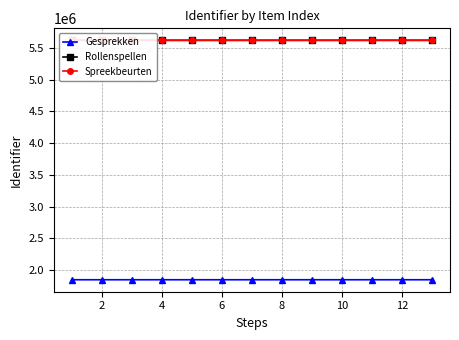

Read the Spreekbeurten value at 10, to the nearest 10.

5622800